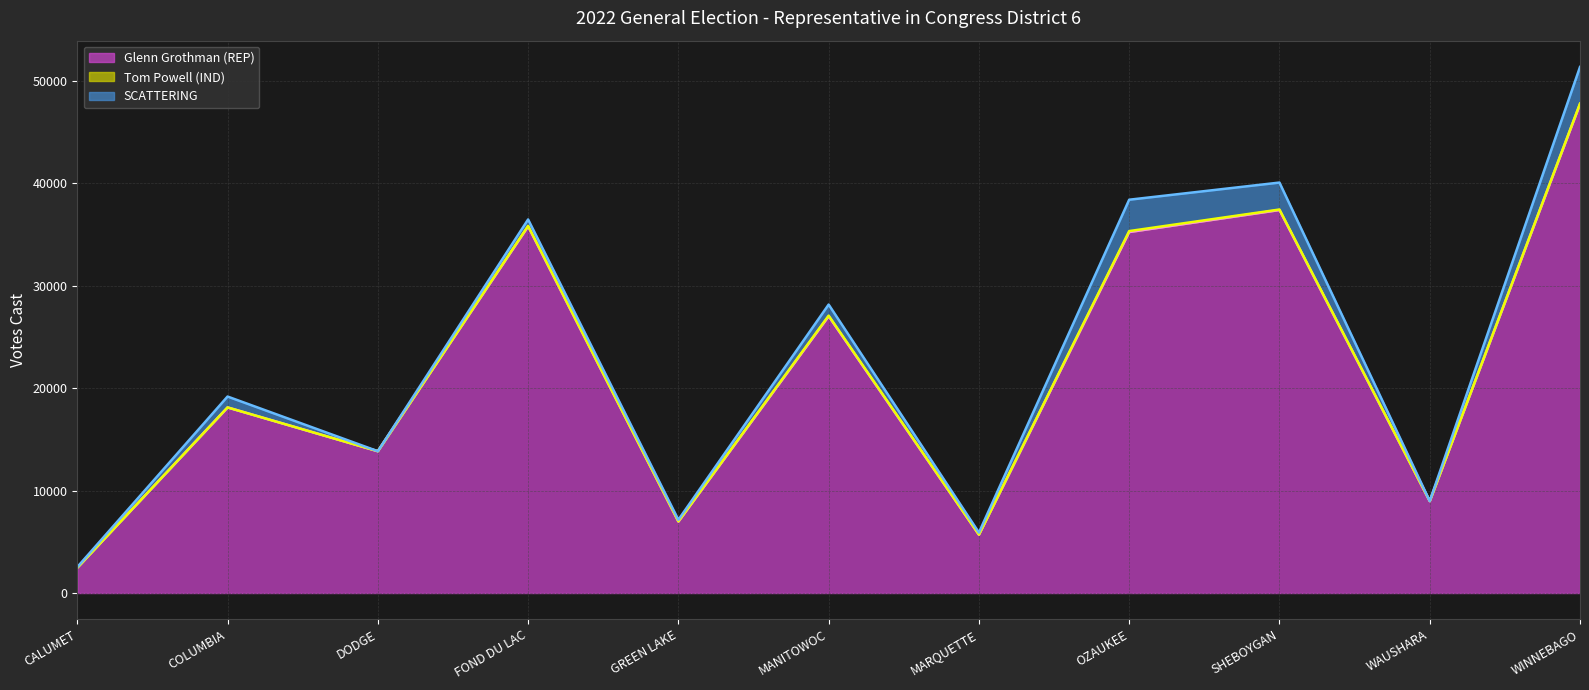

Where is the first local minimum for Tom Powell (IND) (line)?

DODGE